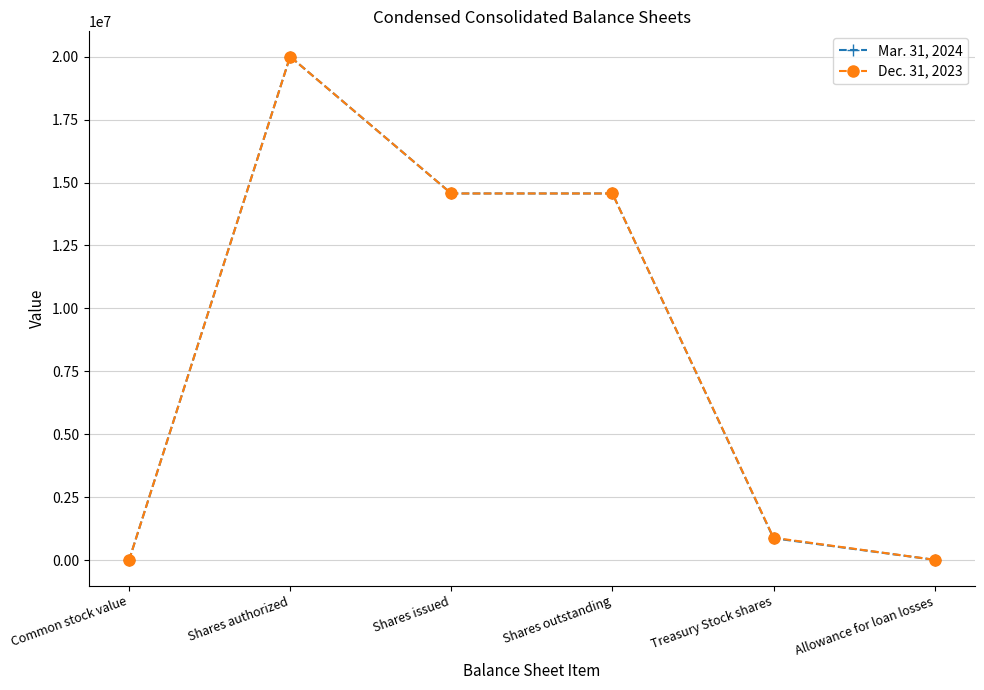

At which category is the sum across all series the highest?

Shares authorized